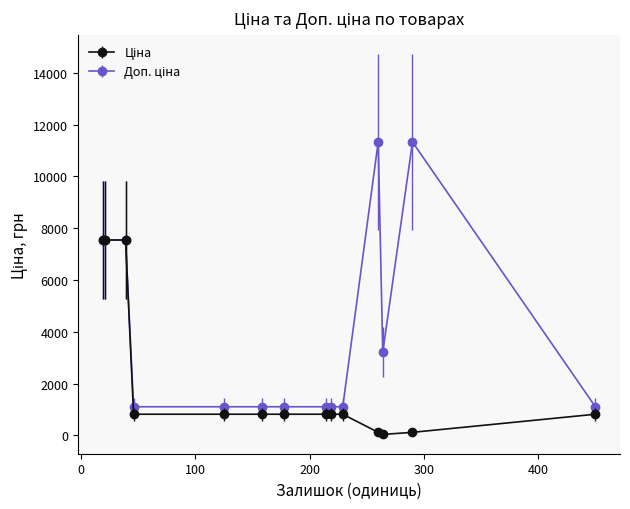

What is the greatest value displayed?

11334.0